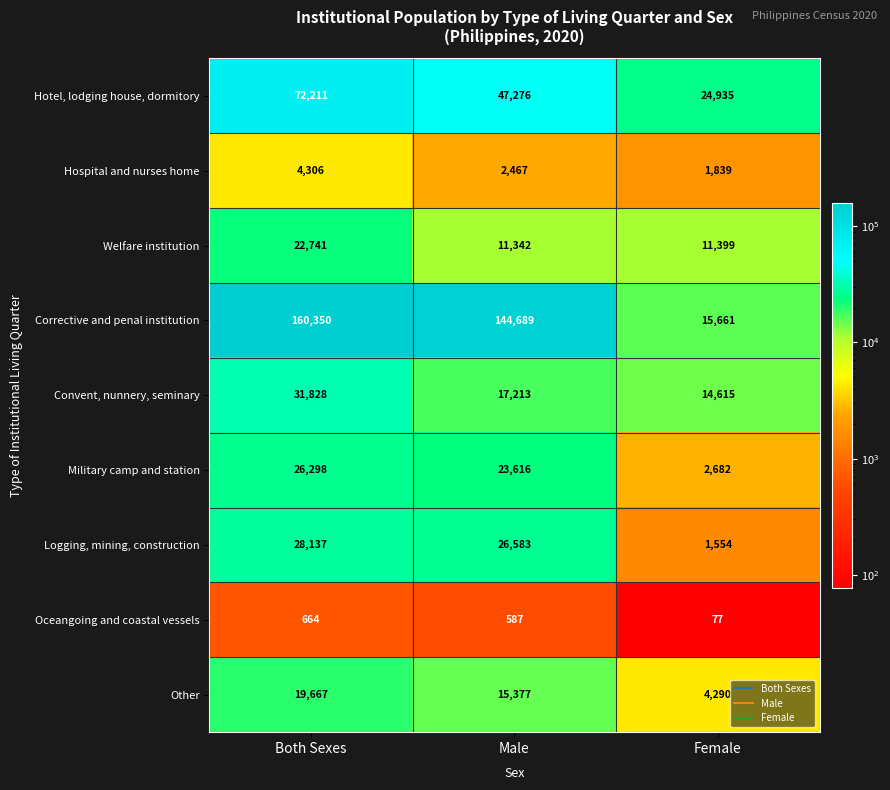

Is it true that Military camp and station equals 31955 at Male?

False